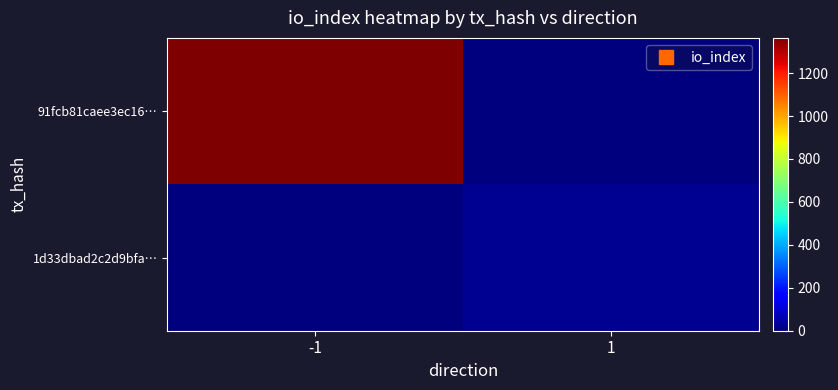

Reading right to left, what are all the values shown in this chart?

91fcb81caee3ec16…: 1=0	-1=1364
1d33dbad2c2d9bfa…: 1=22	-1=0